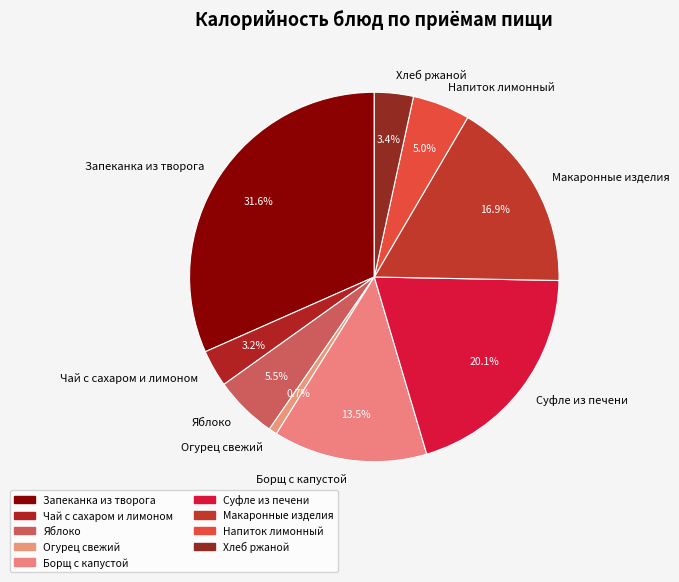

Is there any slice that represents more than half of the pie?

No